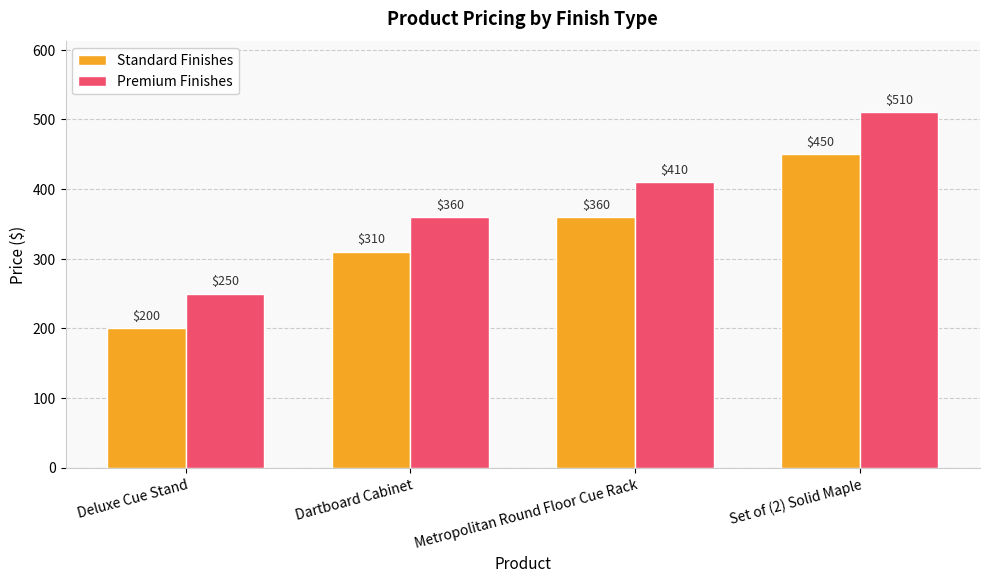

What is the maximum value shown in the chart?

510